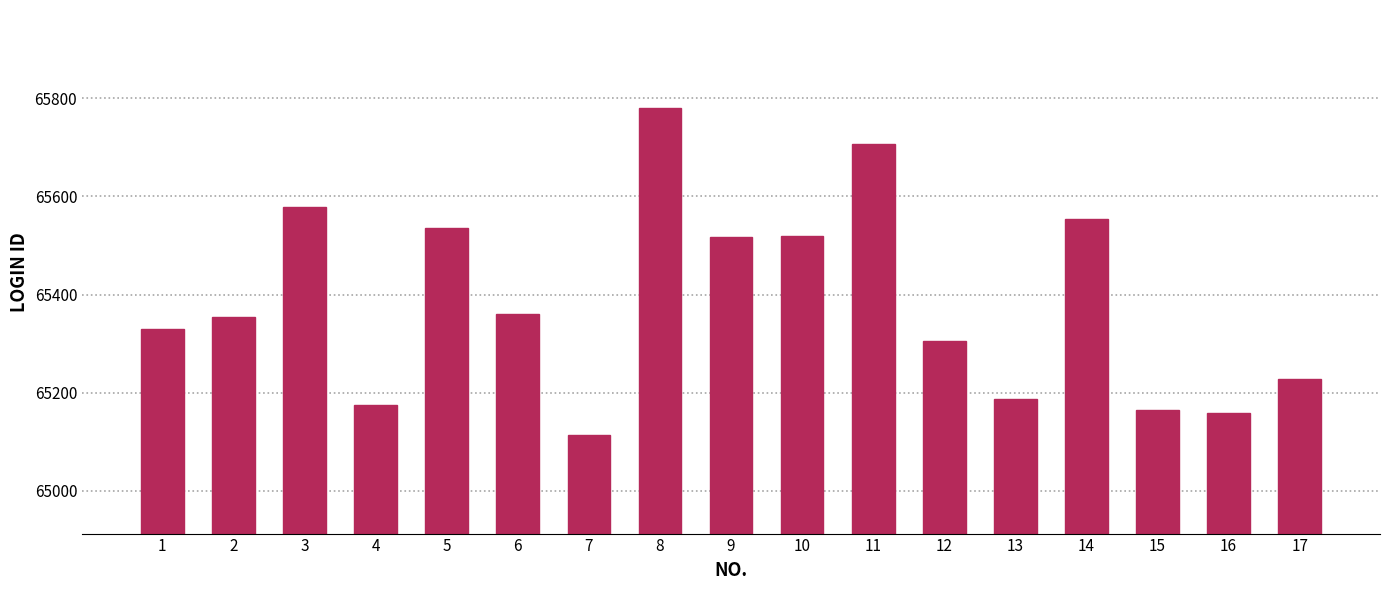

How many bars are there in total?

17